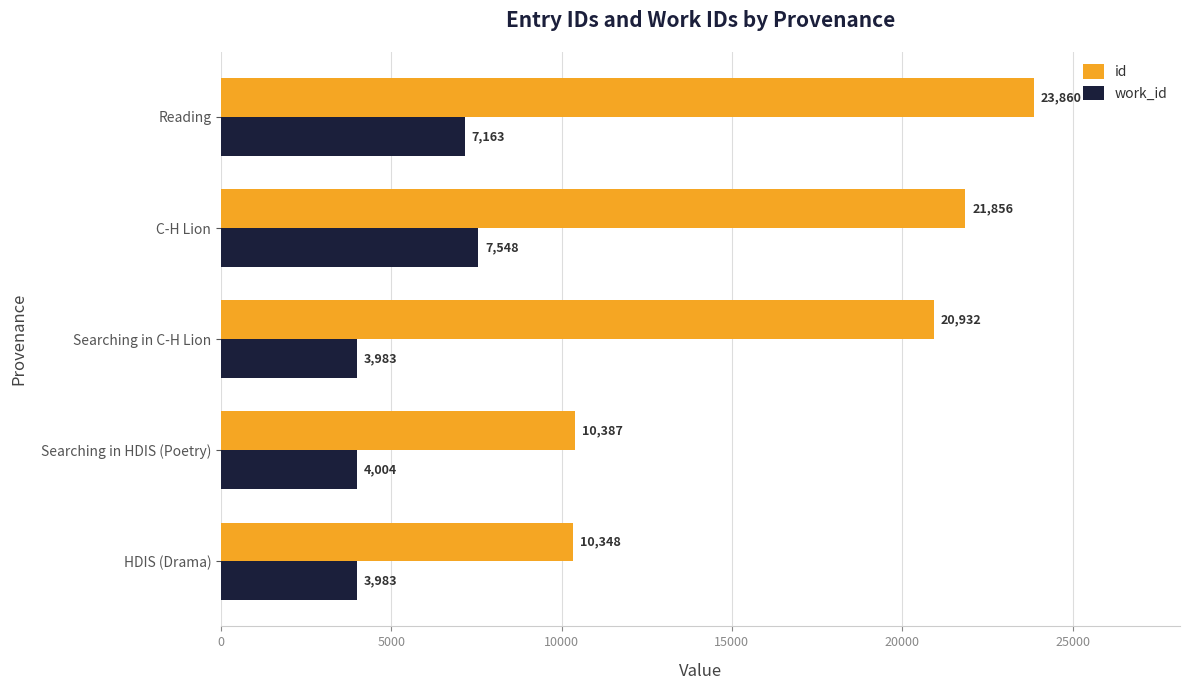

What is the approximate value of work_id at Reading?

7163